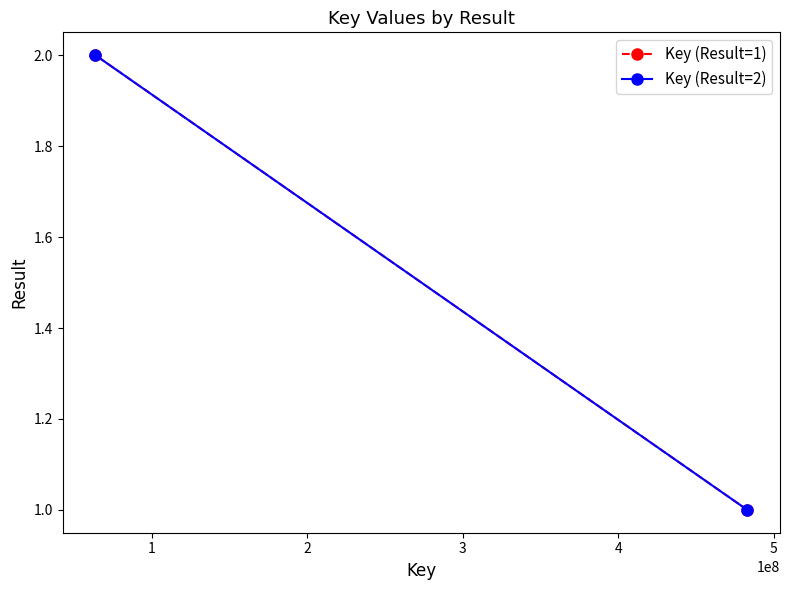

Which series has the largest total across all categories?

Key (Result=1)